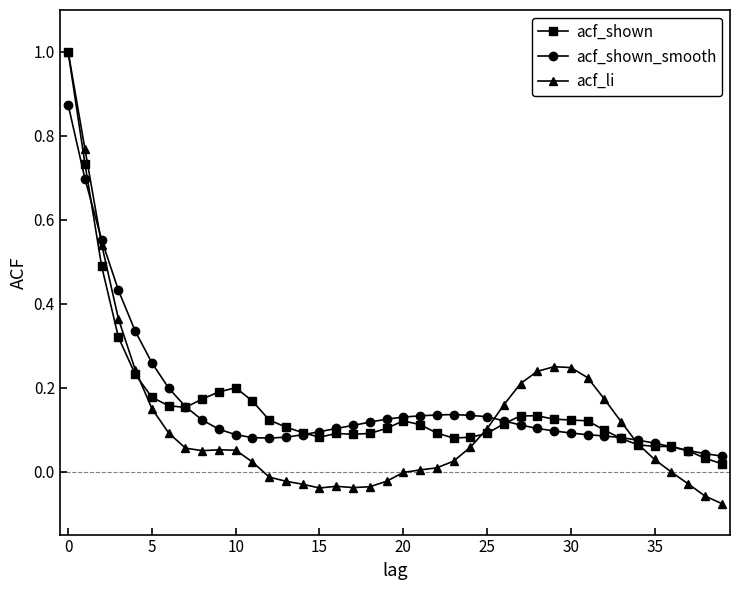

What is the highest value of the acf_li series?

1.0